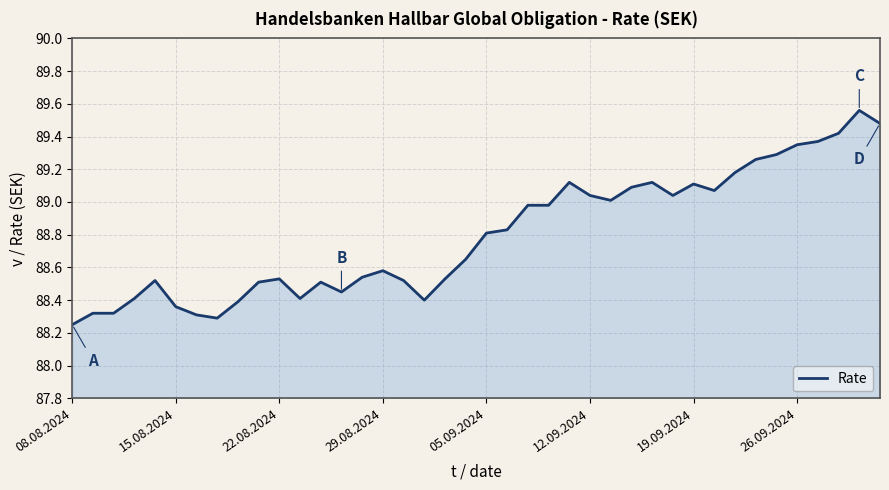

What is the difference between the maximum and minimum values?

1.3